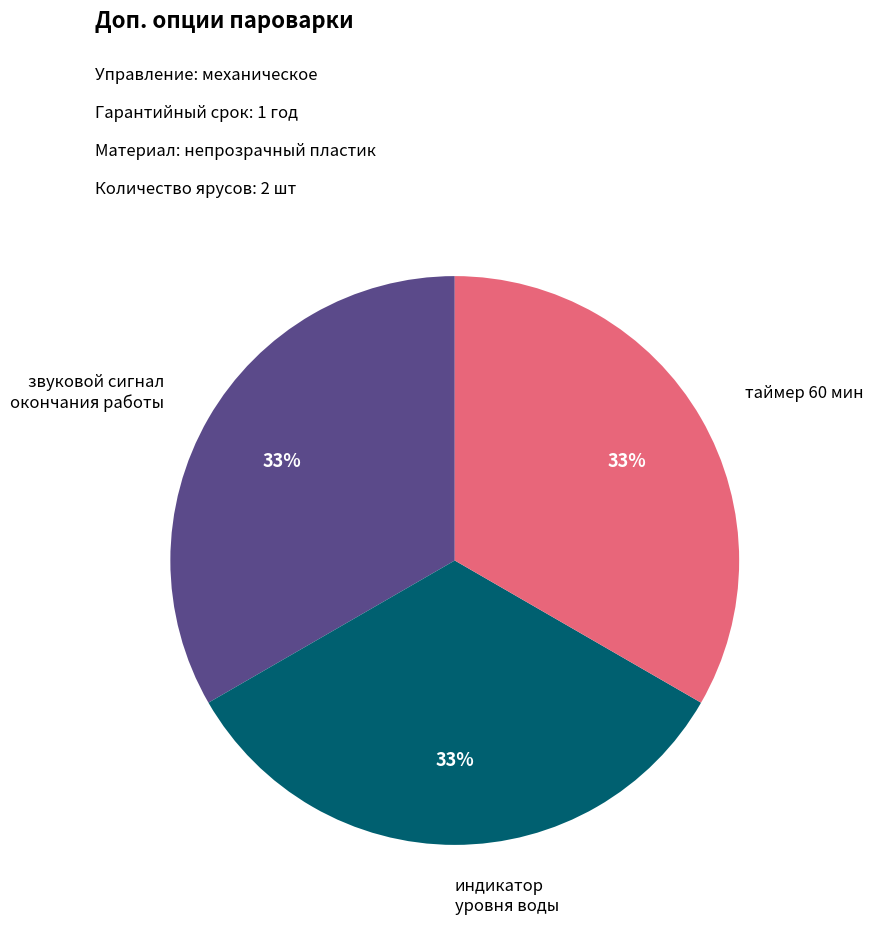

Approximately how many times larger is the value at звуковой сигнал окончания работы compared to таймер 60 мин?

1.0